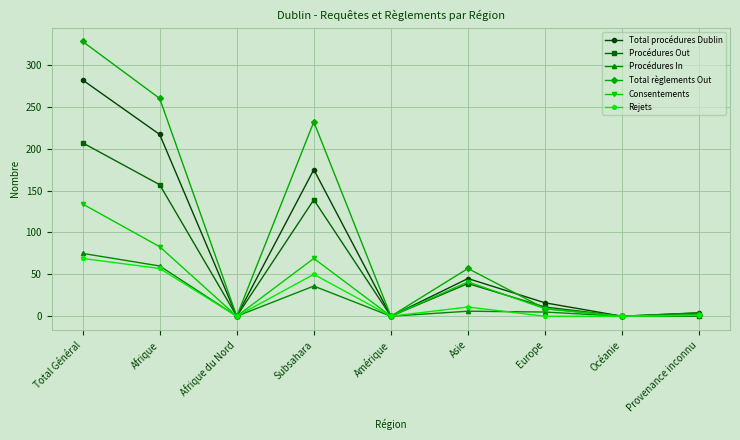

Between Subsahara and Amérique, which series saw the biggest shift?

Total règlements Out